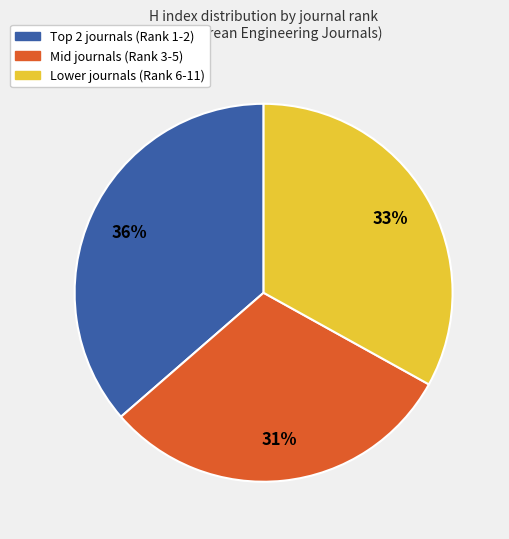

Is there any slice that represents more than half of the pie?

No